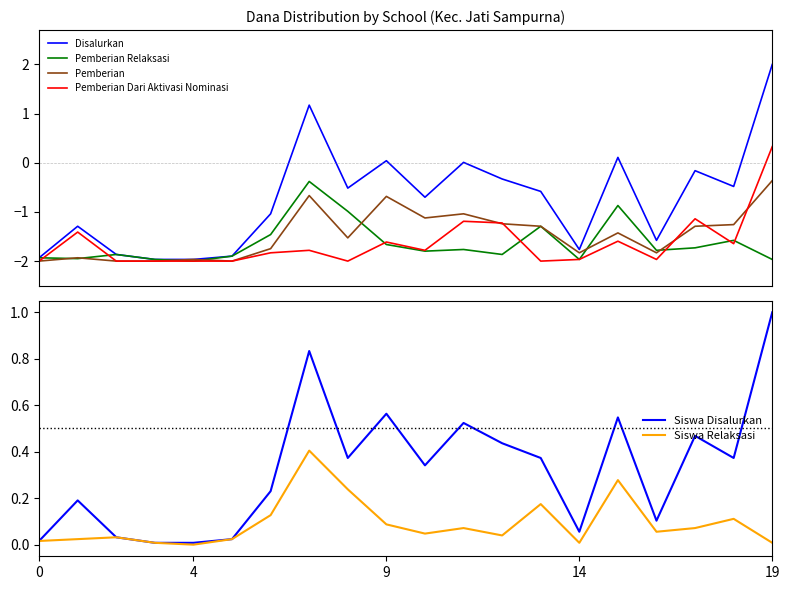

True or false: Pemberian Dari Aktivasi Nominasi has more than 1 points higher than both neighbors.

True